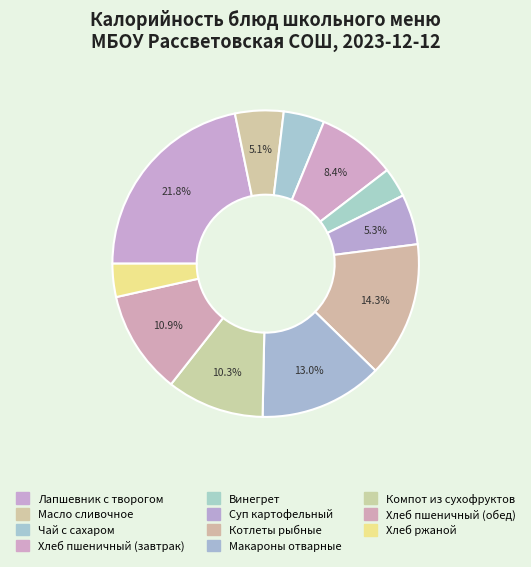

How many slices are in this pie chart?

11